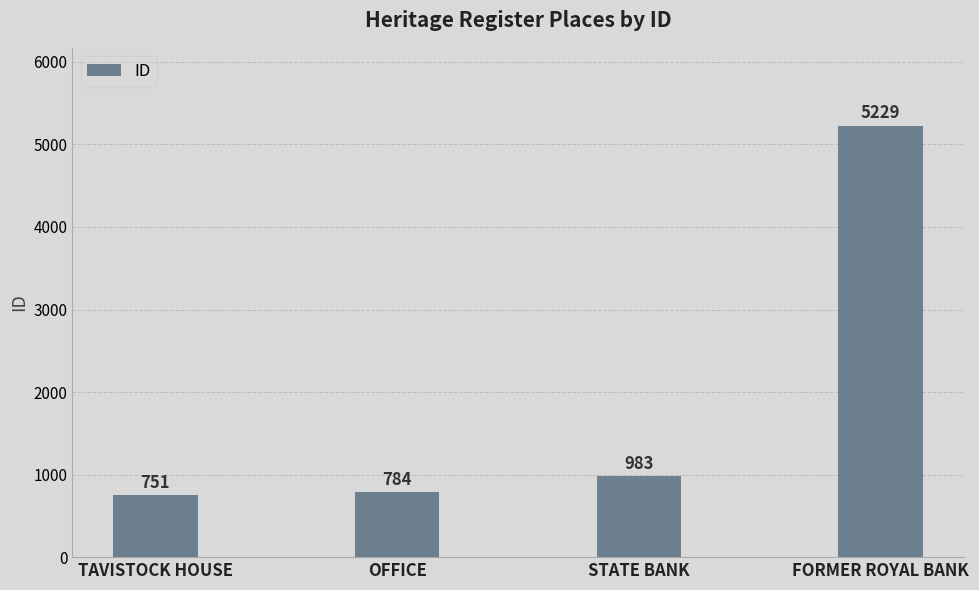

The chart shows a value of 784 at OFFICE. True or false?

True